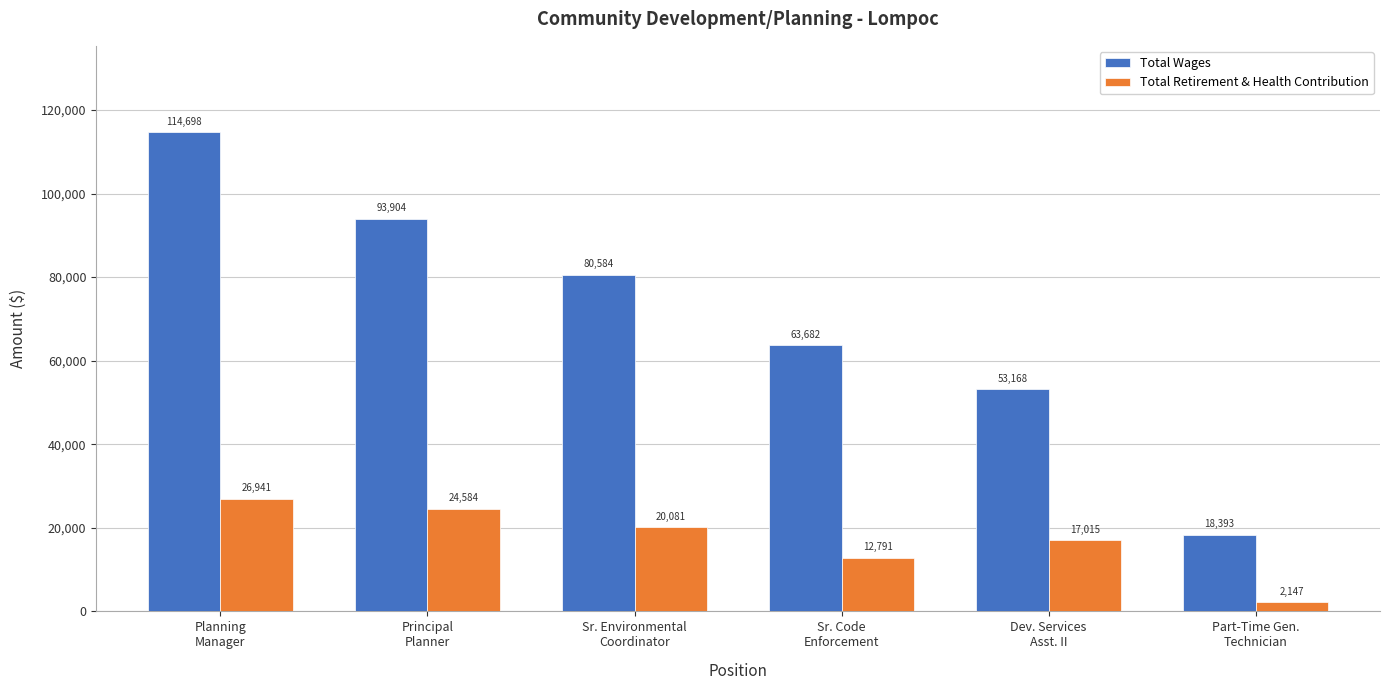

Where does the Total Wages series first go above 80584?

Planning
Manager